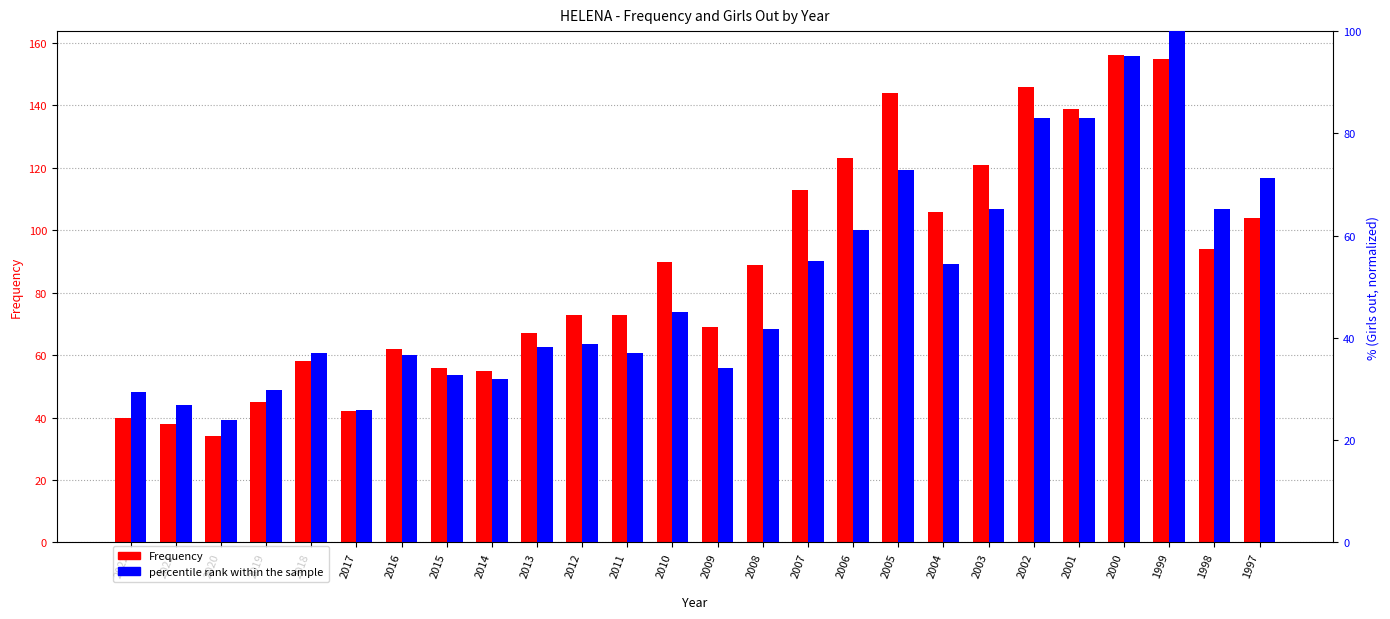

What is the approximate value of Frequency at 2021?

38.0